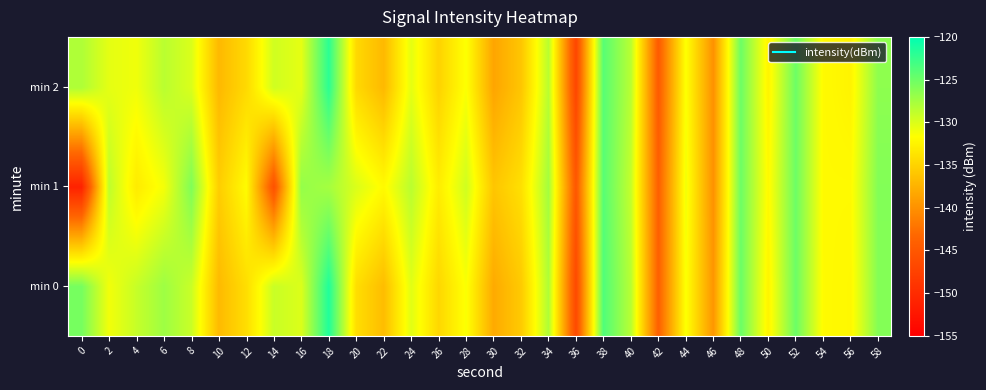

What is the difference between the highest and lowest values at 50?

0.5